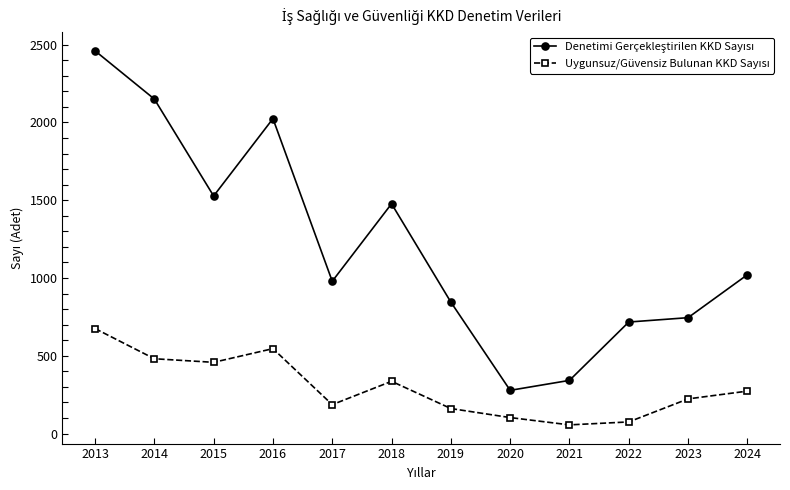

At which category is the sum across all series the highest?

2013